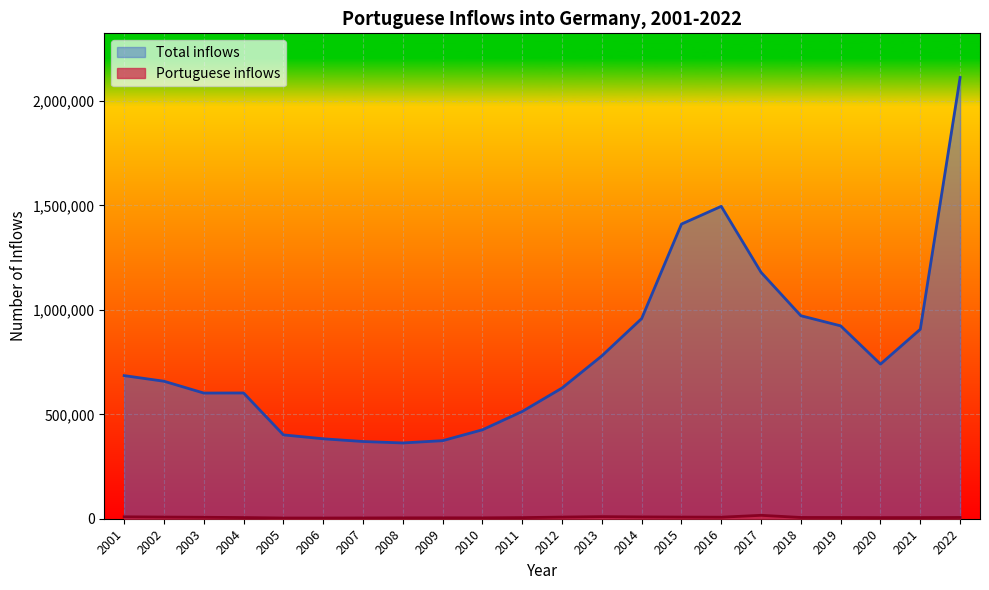

Is it true that Total inflows equals 958460 at 2014?

True